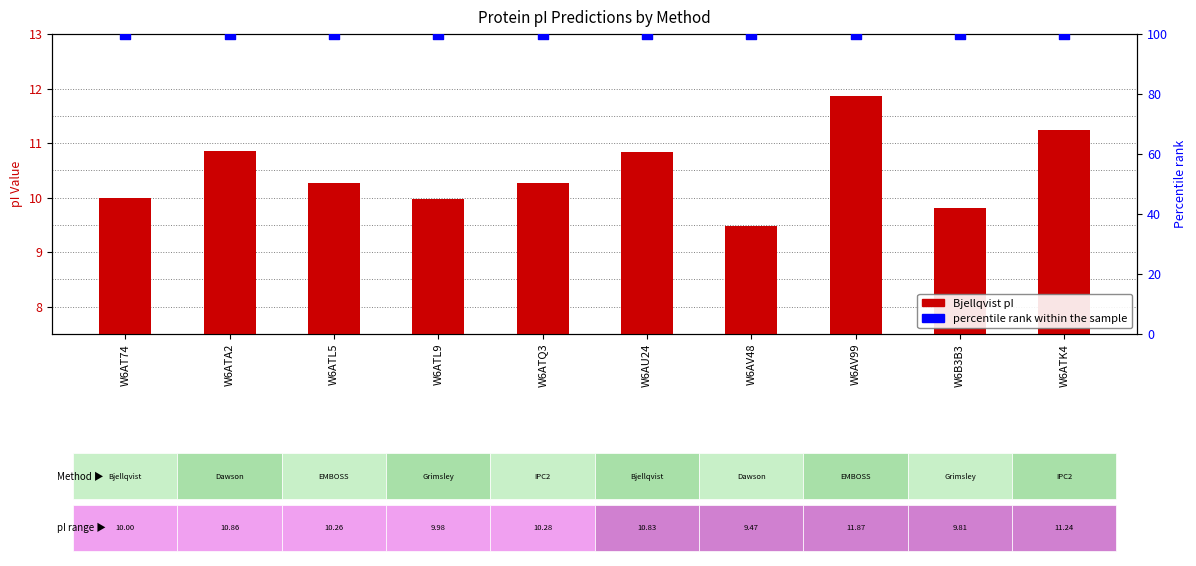

Which series reaches the maximum Y coordinate?

percentile rank